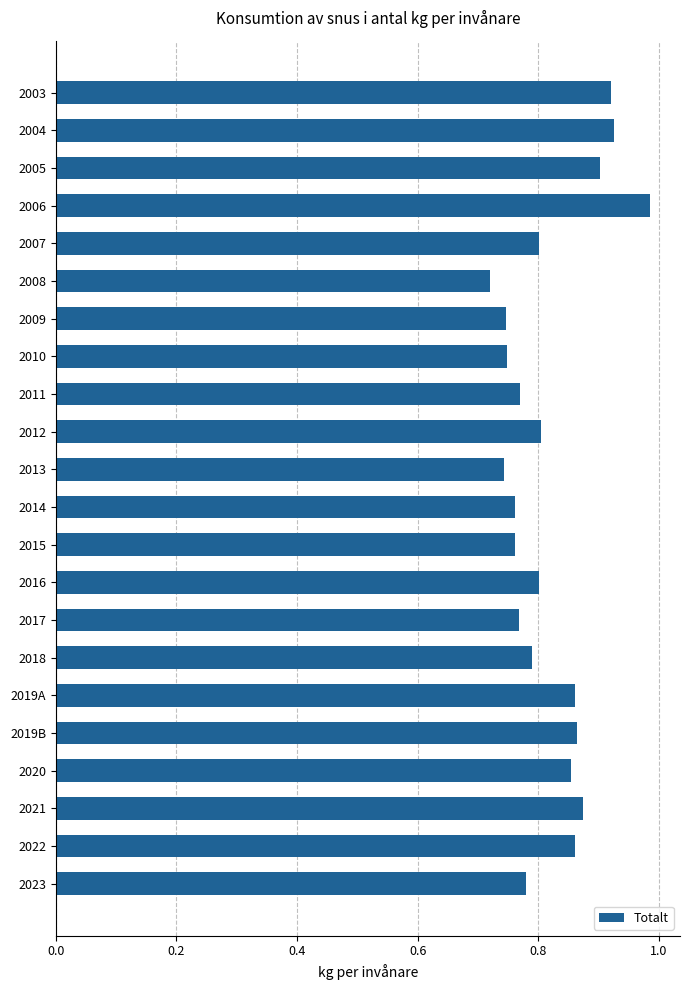

Which label corresponds to the largest value in the chart?

2006